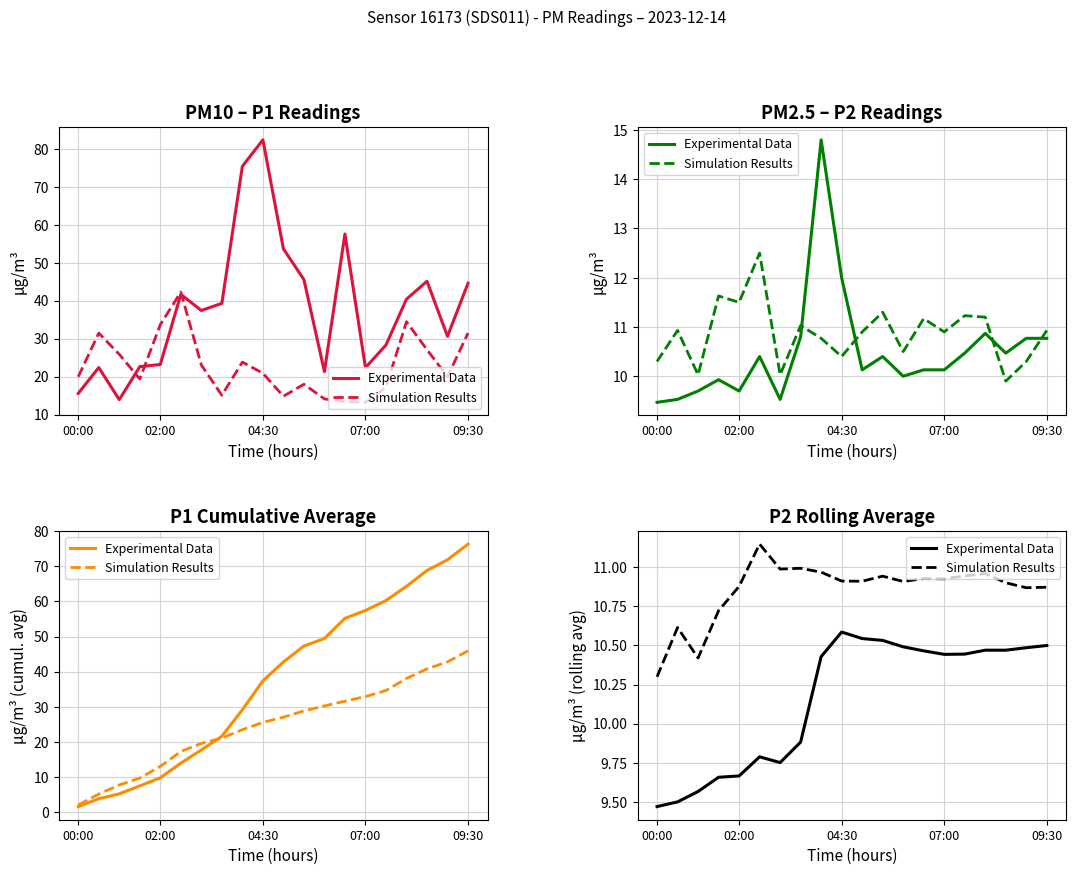

What is the difference between the second highest and minimum values in the Experimental Data series?

1.1